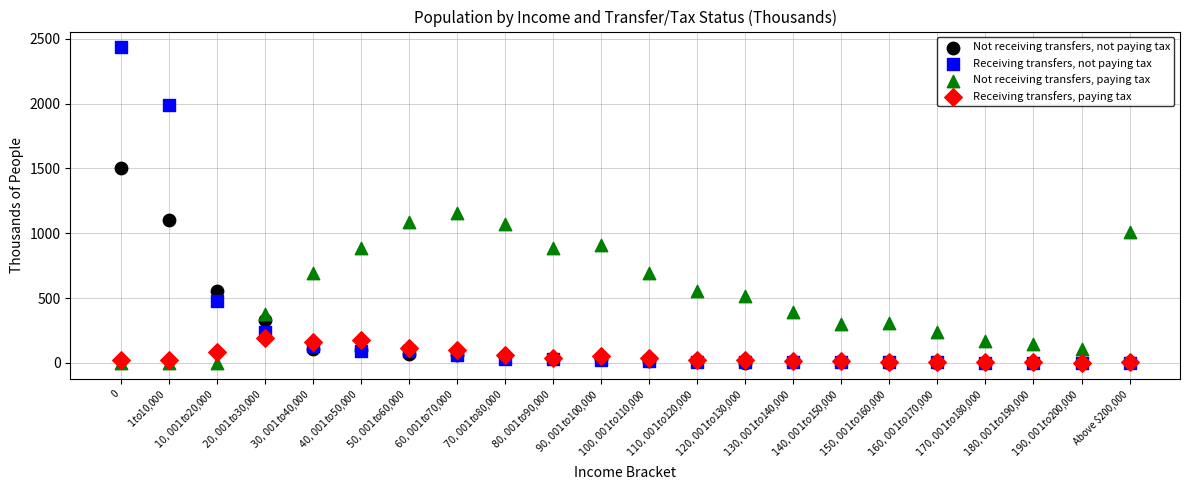

Across all series, what Y value is closest to 1216?

1156